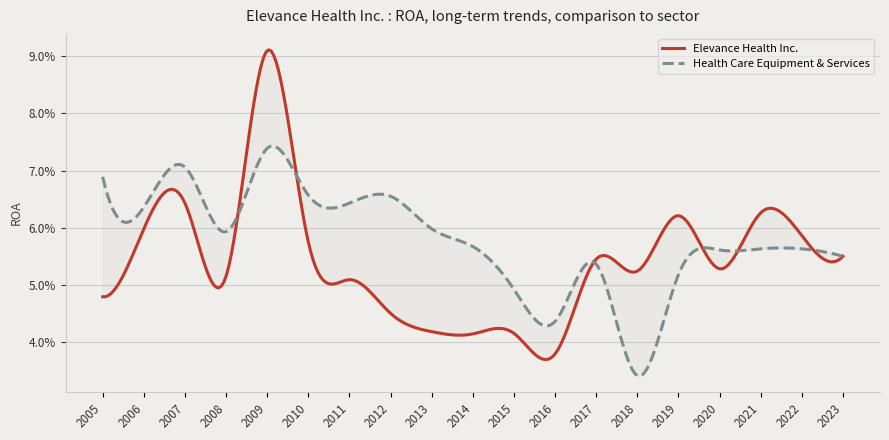

List the series in order of their overall mean, lowest first.

Elevance Health Inc., Health Care Equipment & Services